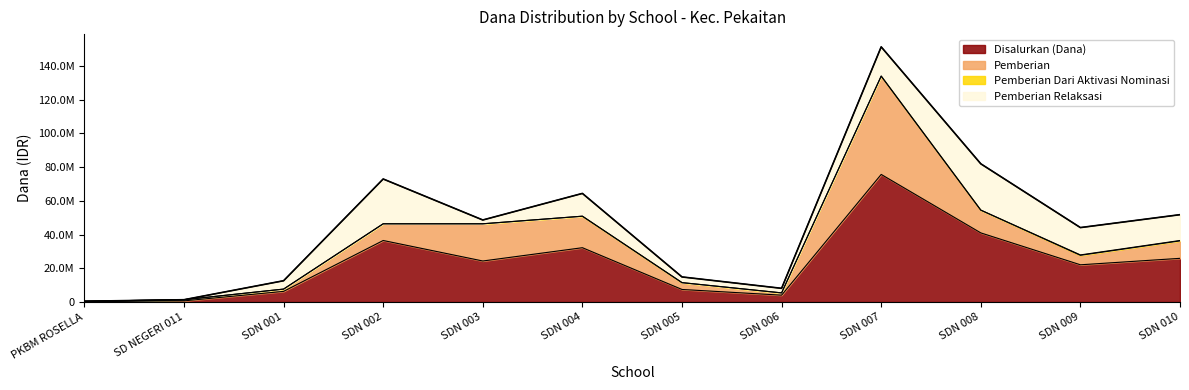

What is the value of the 3rd point from the left?

12600000